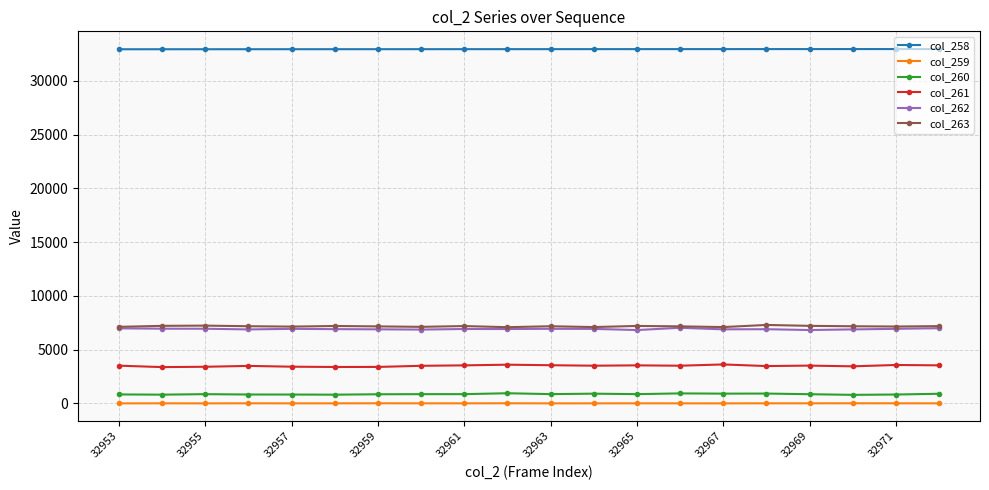

True or false: col_258 and col_262 intersect in this chart.

False